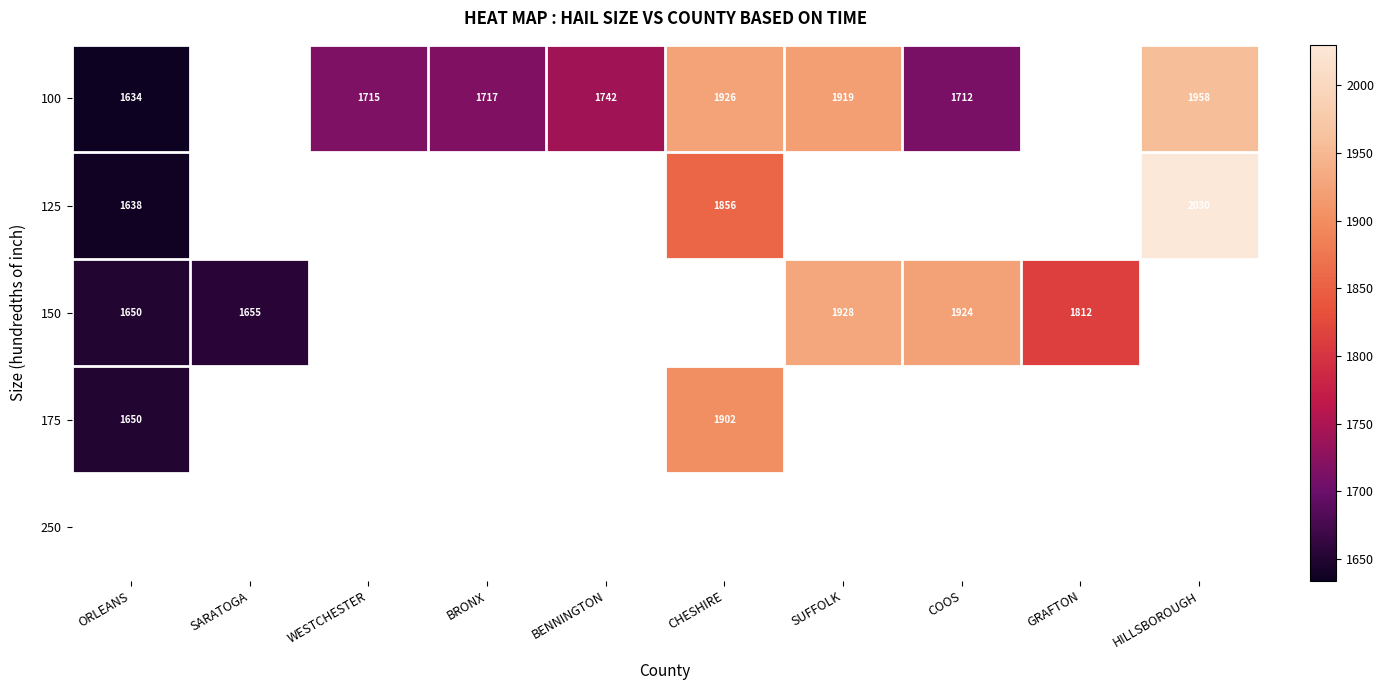

The 175 series shows 1650 at ORLEANS. True or false?

True